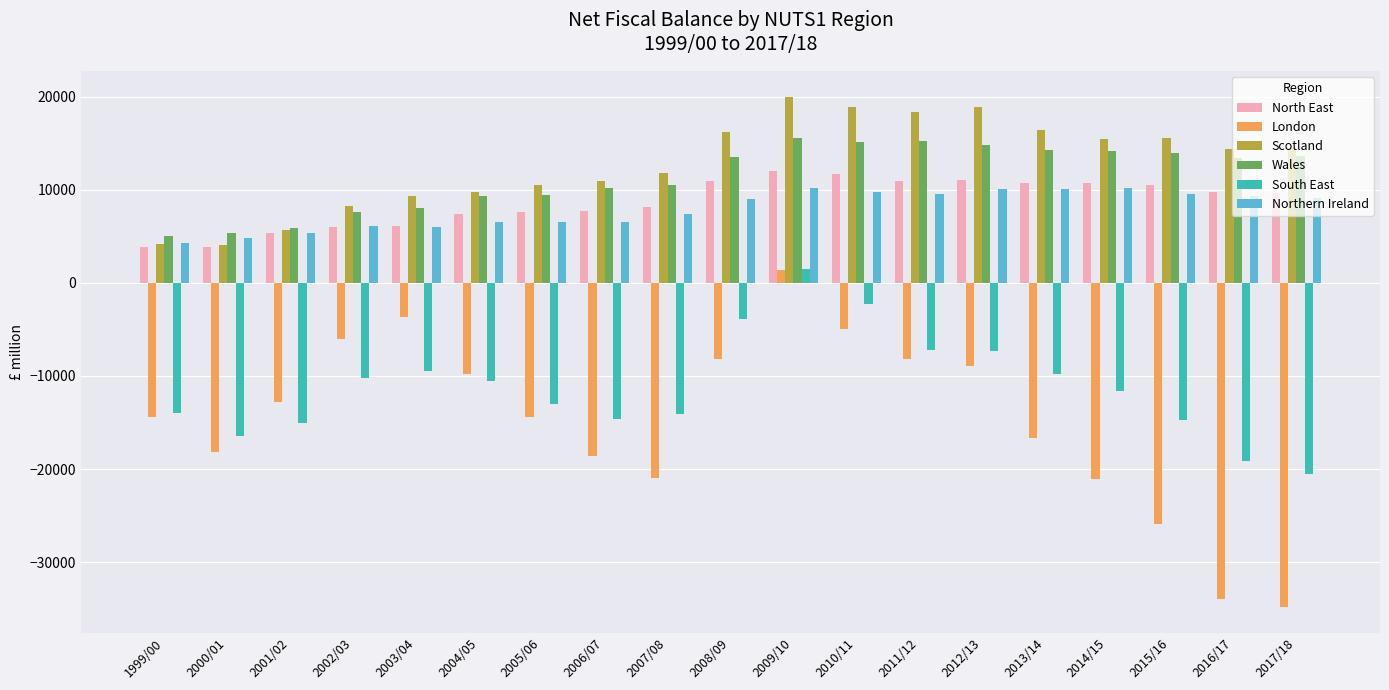

The Scotland series shows 18319 at 2011/12. True or false?

True